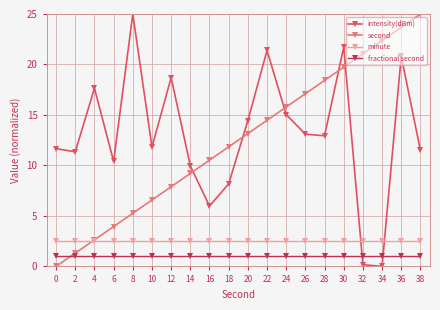

At which label does intensity(dBm) reach its peak?

8